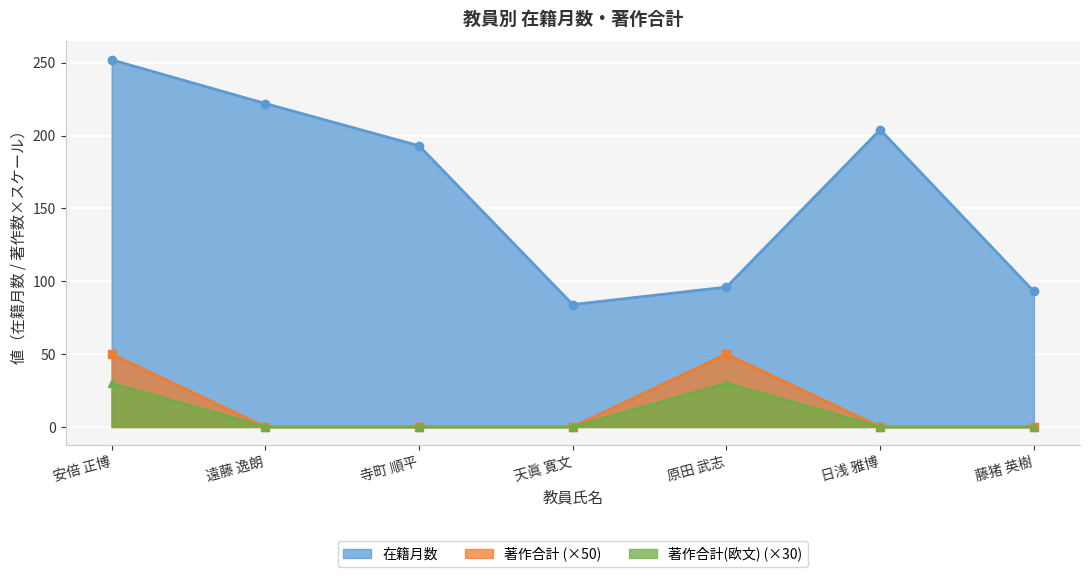

What is the difference between the highest and lowest values at 寺町 順平?

193